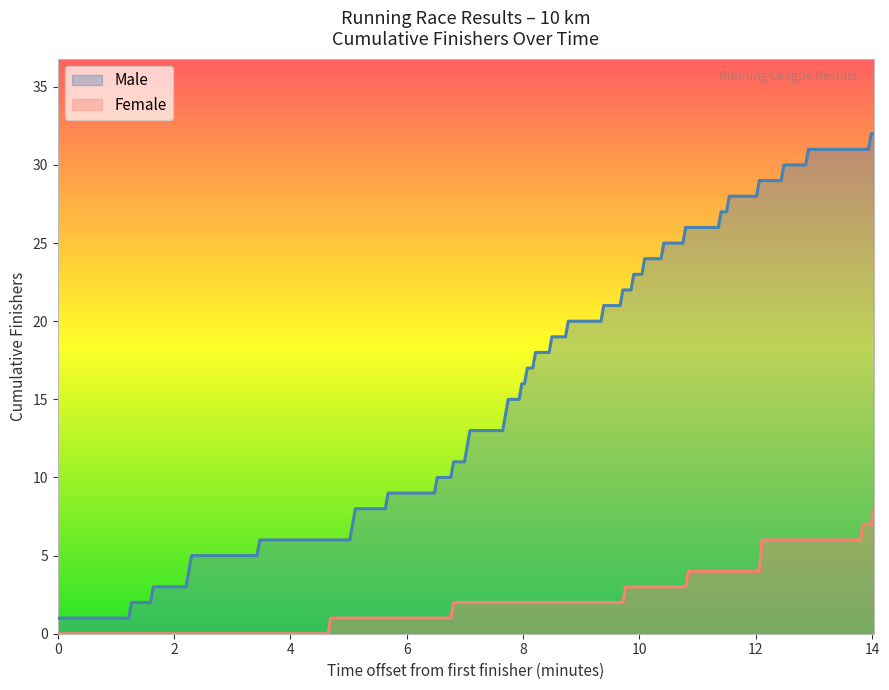

What is the difference between the maximum and minimum values in the Female series?

8